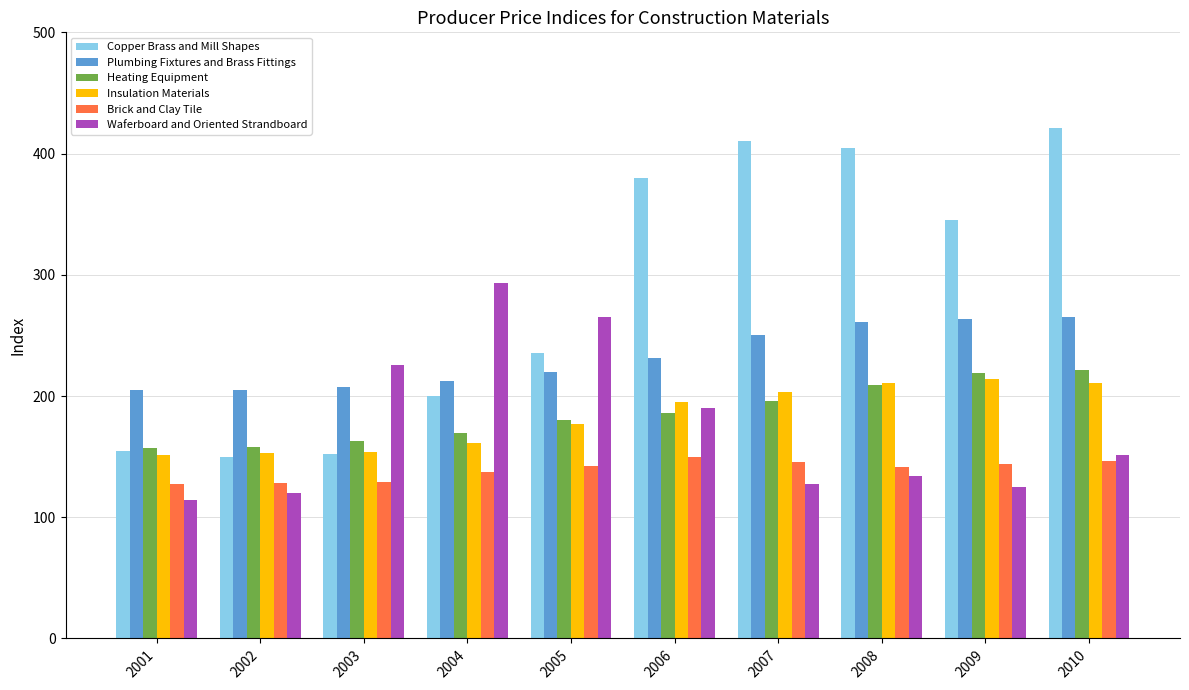

What is the total value across all series at 2009?

1311.7